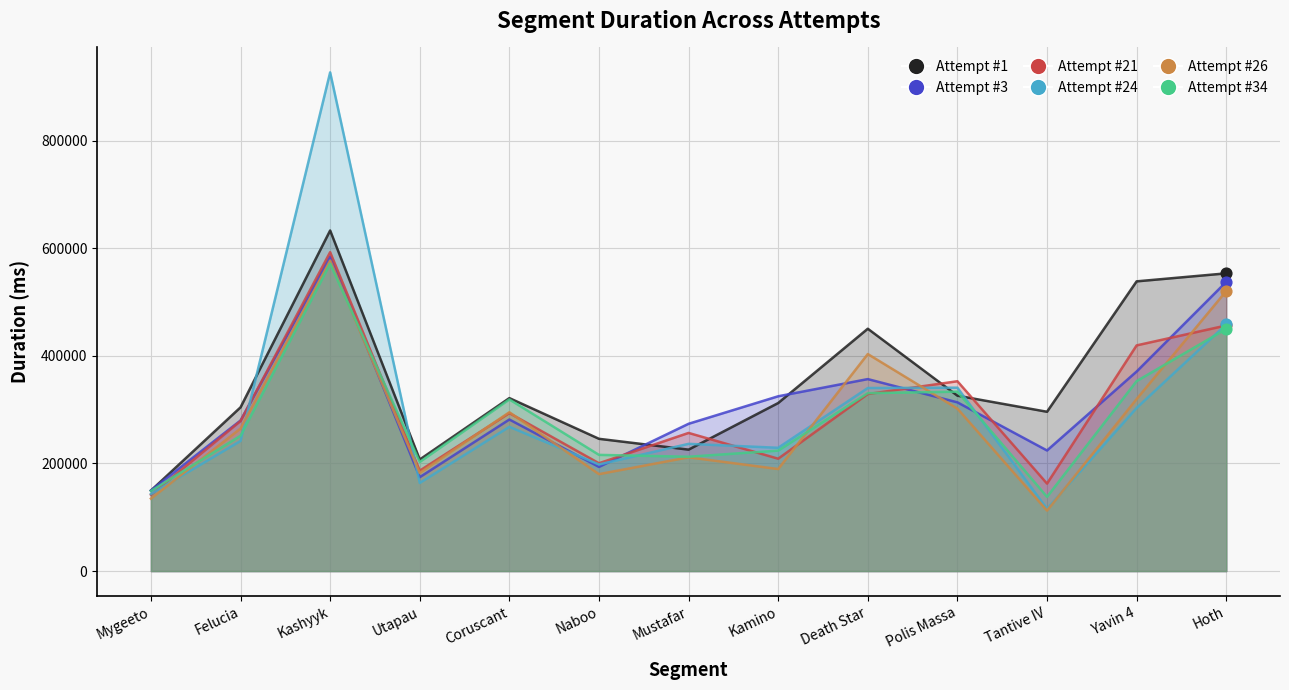

What is the total value across all series at Tantive IV?

1049020